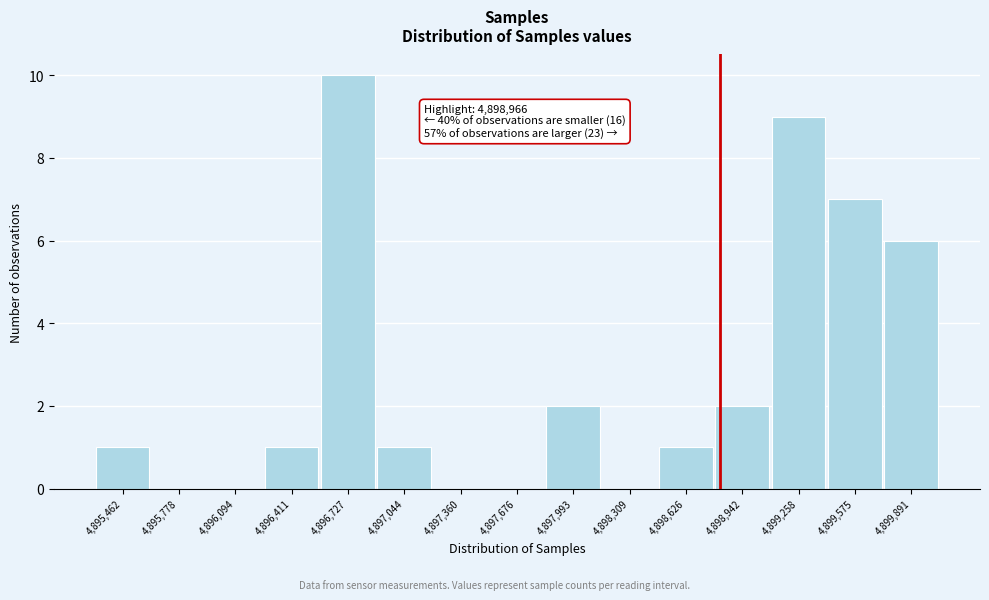

Reading left to right, what are all the values shown in this chart?

4,895,462=1	4,895,778=0	4,896,094=0	4,896,411=1	4,896,727=10	4,897,044=1	4,897,360=0	4,897,676=0	4,897,993=2	4,898,309=0	4,898,626=1	4,898,942=2	4,899,258=9	4,899,575=7	4,899,891=6